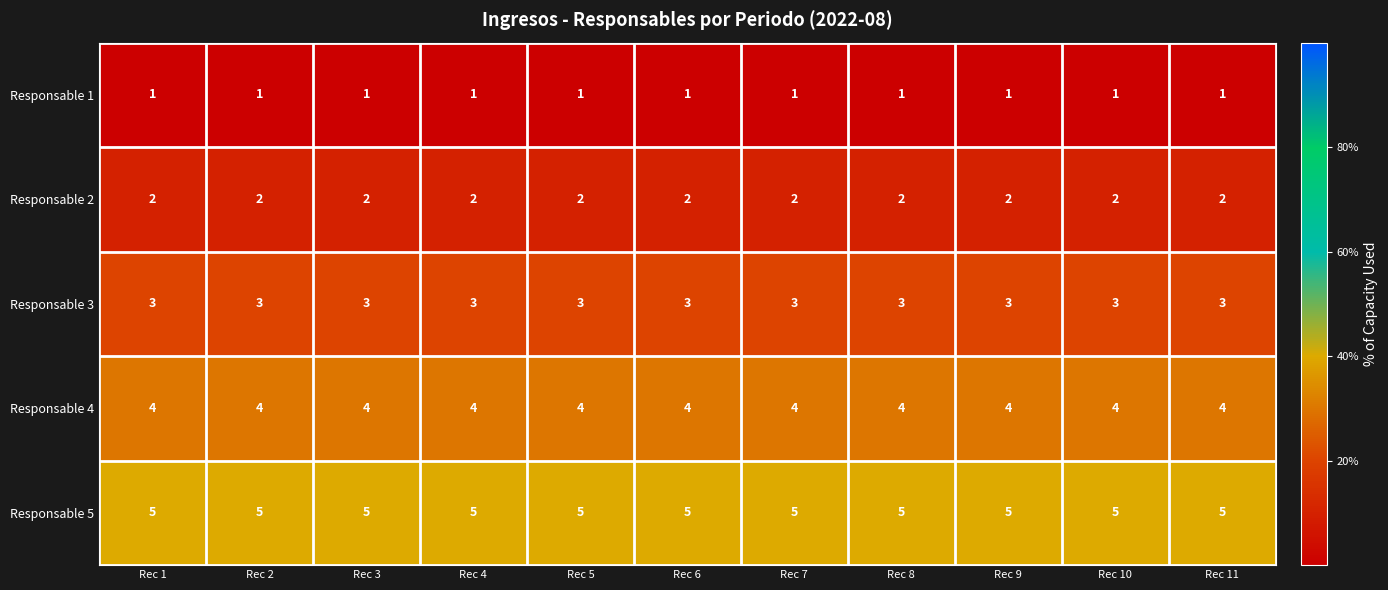

What is the maximum value shown in the chart?

5